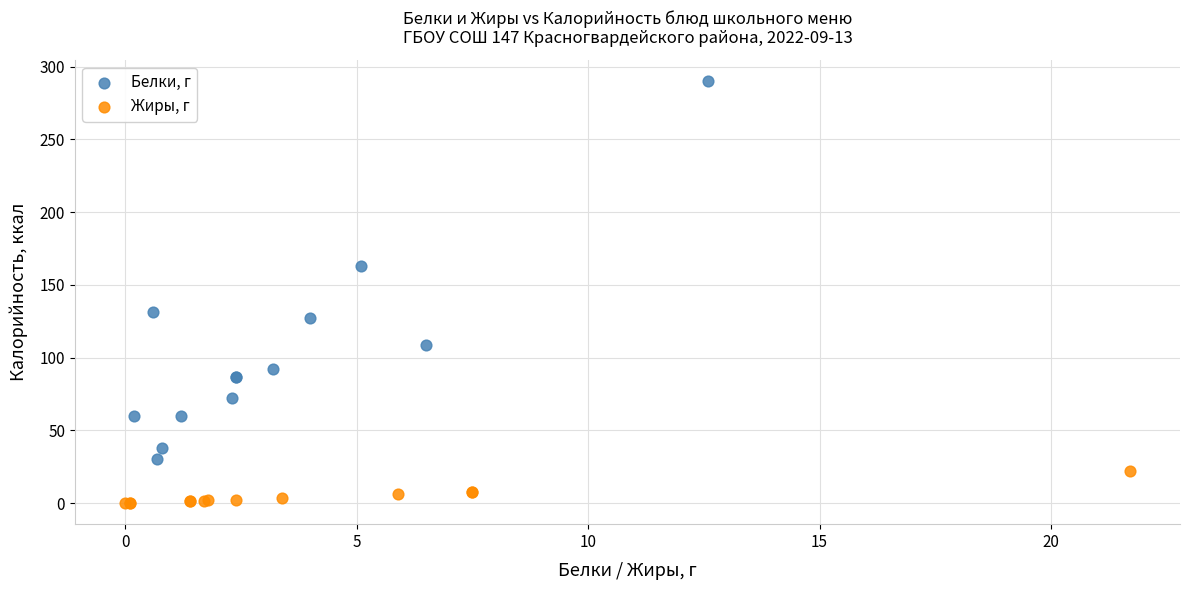

Which series reaches the maximum Y coordinate?

Белки, г